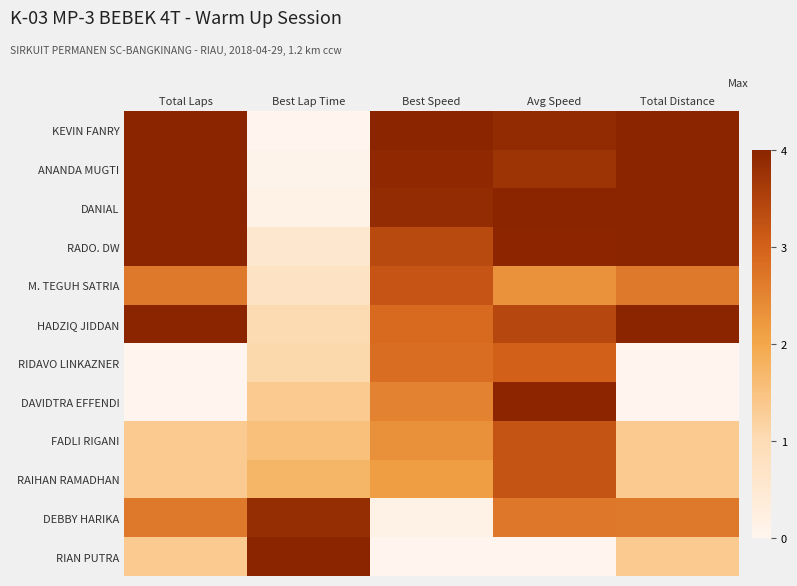

At which category is the sum across all series the highest?

Avg Speed